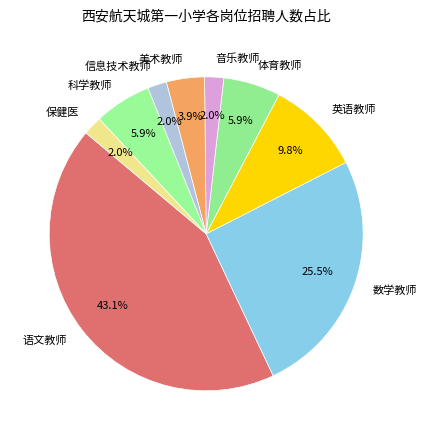

Combined, what portion of the pie is 体育教师 and 数学教师?

31.4%